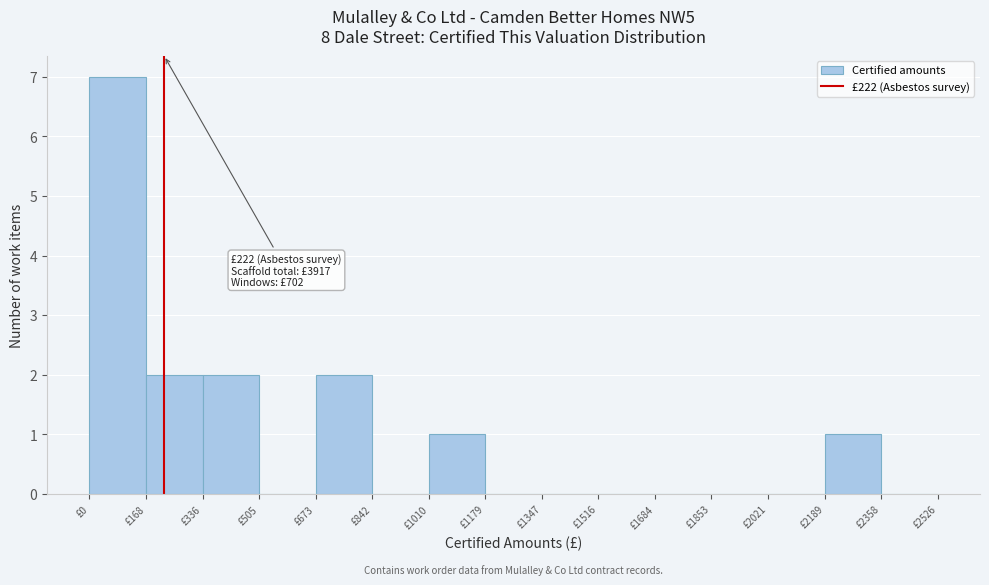

Which range on the x-axis has the tallest bar?

0 to 160